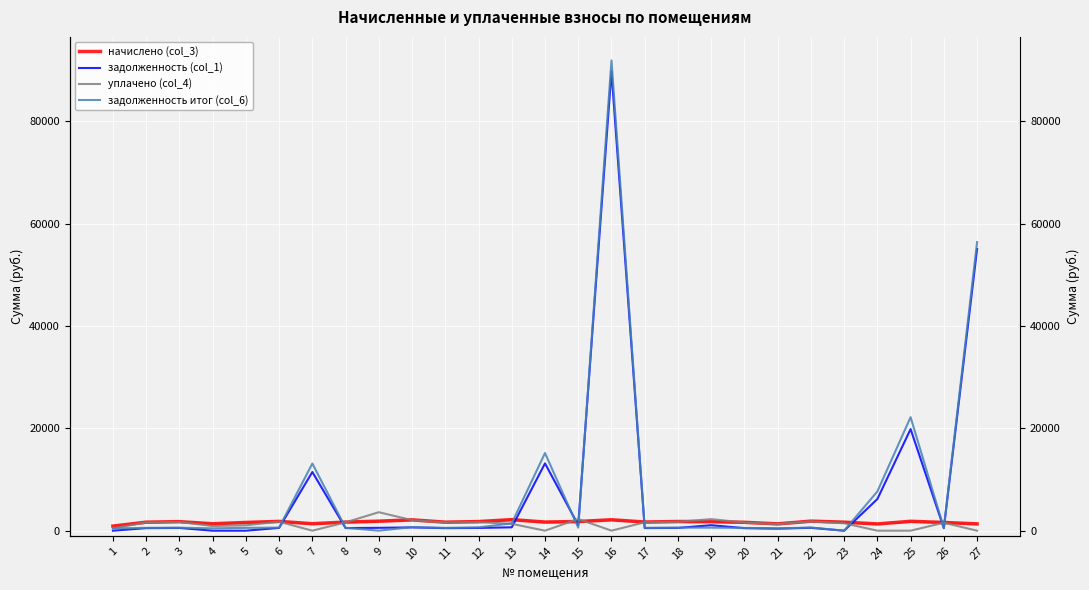

How many lines are shown in the chart?

4